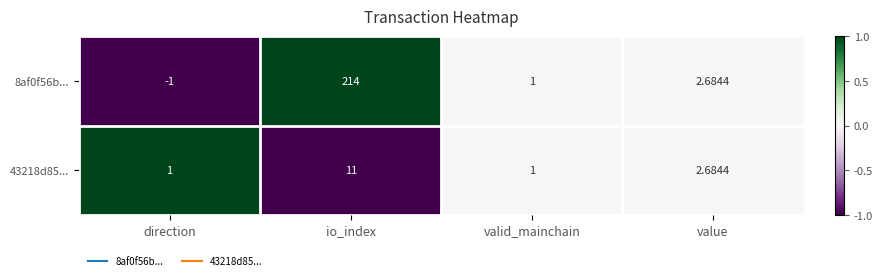

Which category has the lowest value across all series?

direction